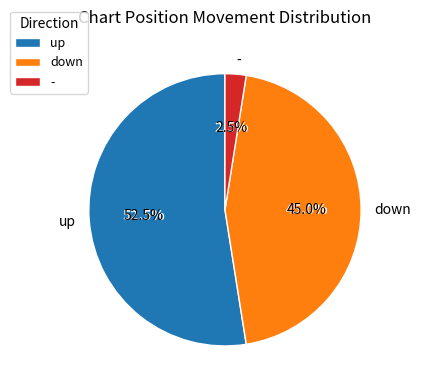

Rank the categories by value from highest to lowest.

up, down, -